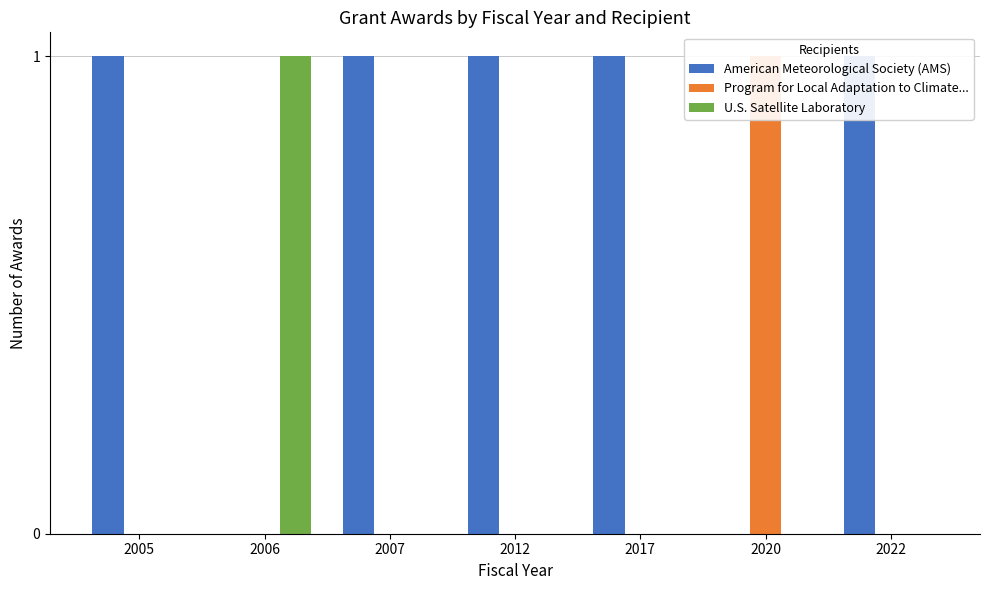

What is the difference between the U.S. Satellite Laboratory values at 2020 and 2006?

1